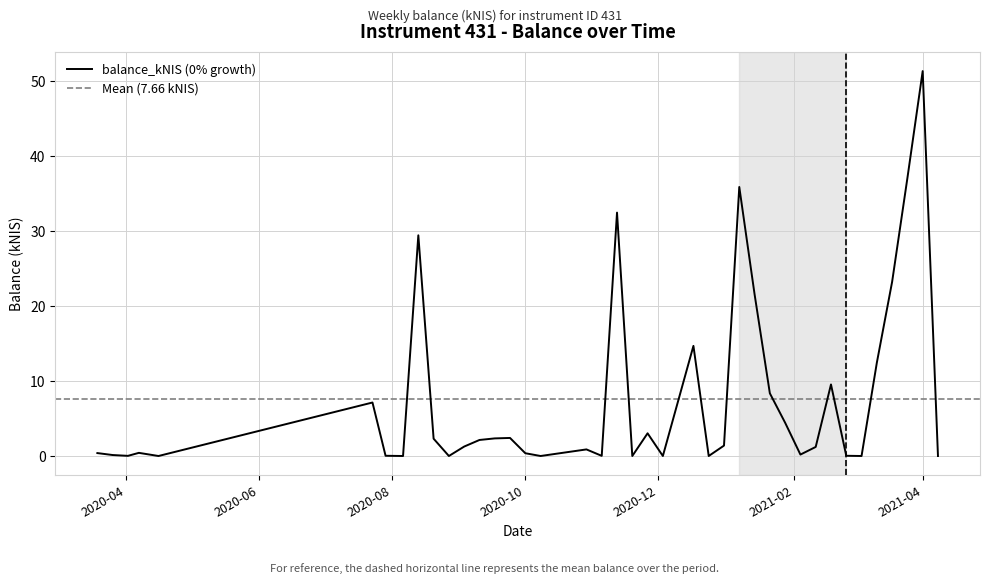

What is the label of the 5th point from the right?

2021-03-11